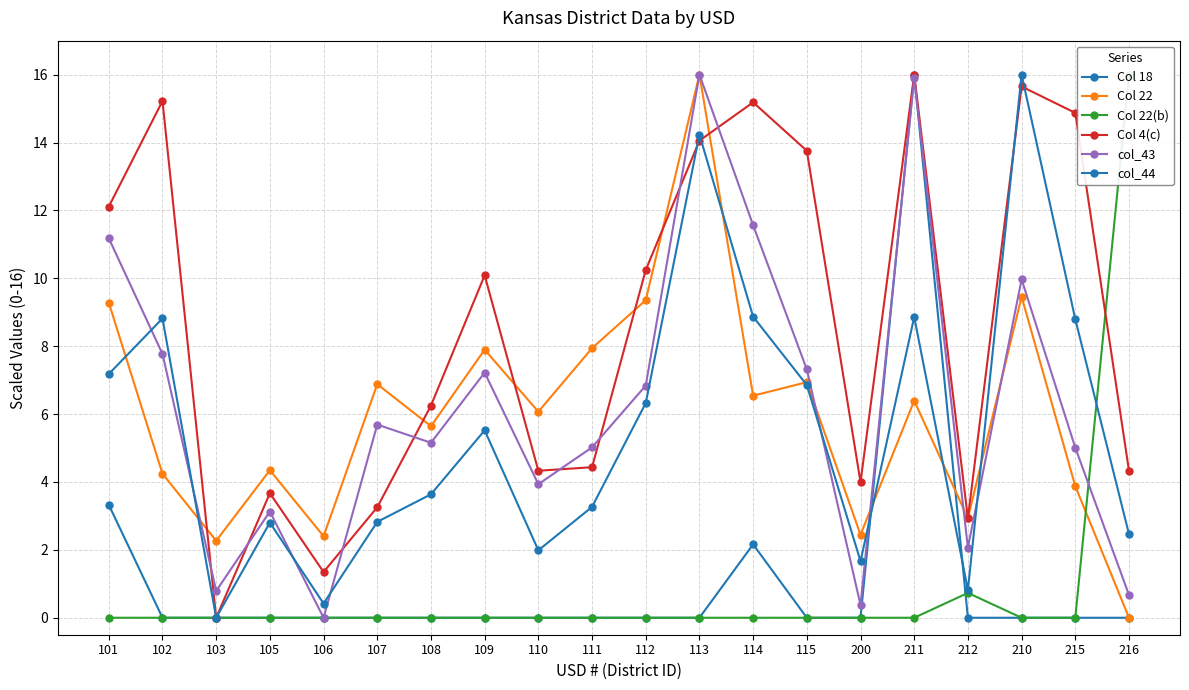

Where does the Col 22 series first go above 6?

101